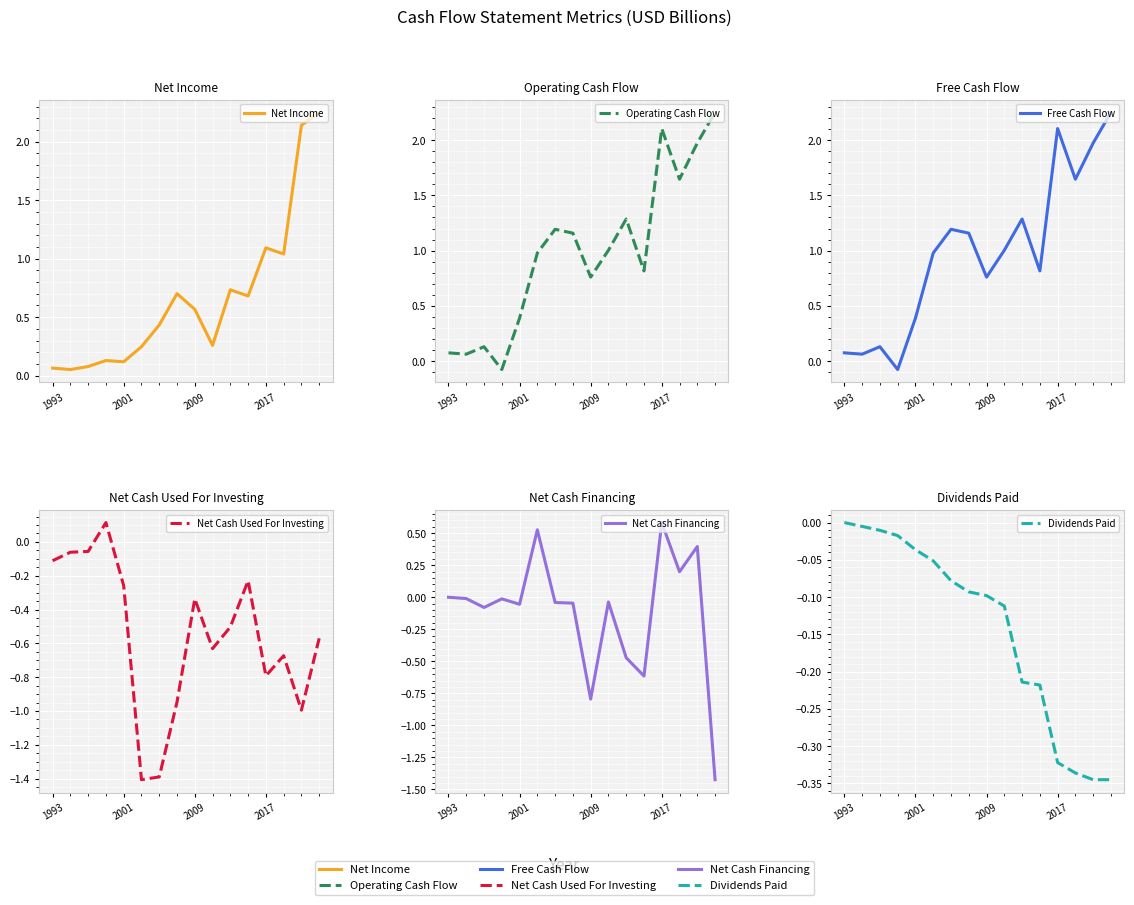

What is the difference between the maximum and minimum values in the Net Income series?

2.2